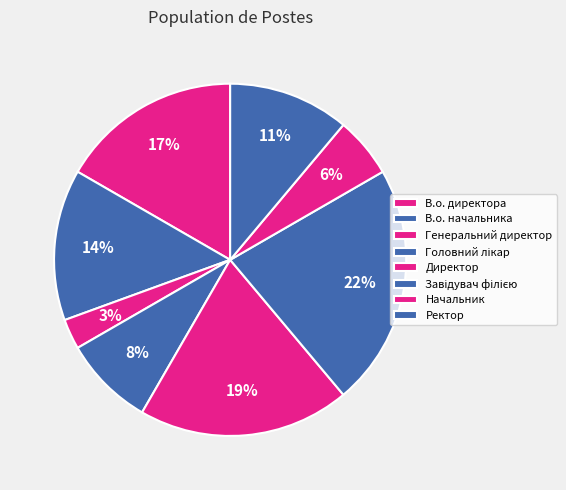

Is the sum of Начальник and В.о. начальника greater than half?

No